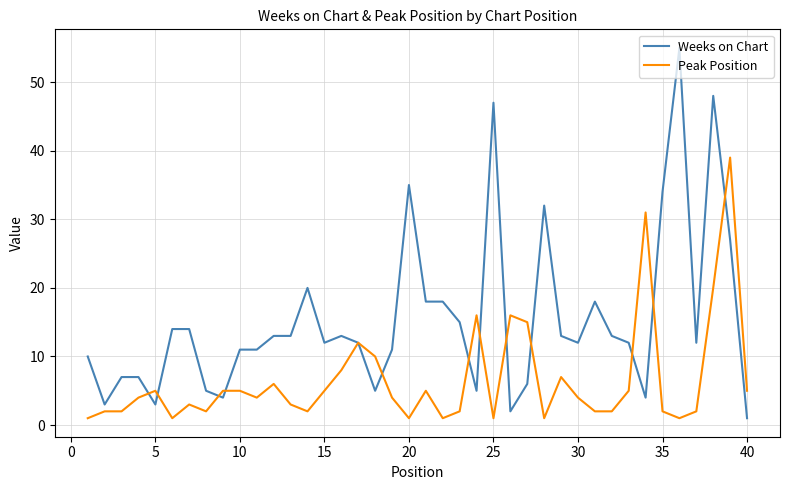

List the series in order of their overall mean, highest first.

Weeks on Chart, Peak Position